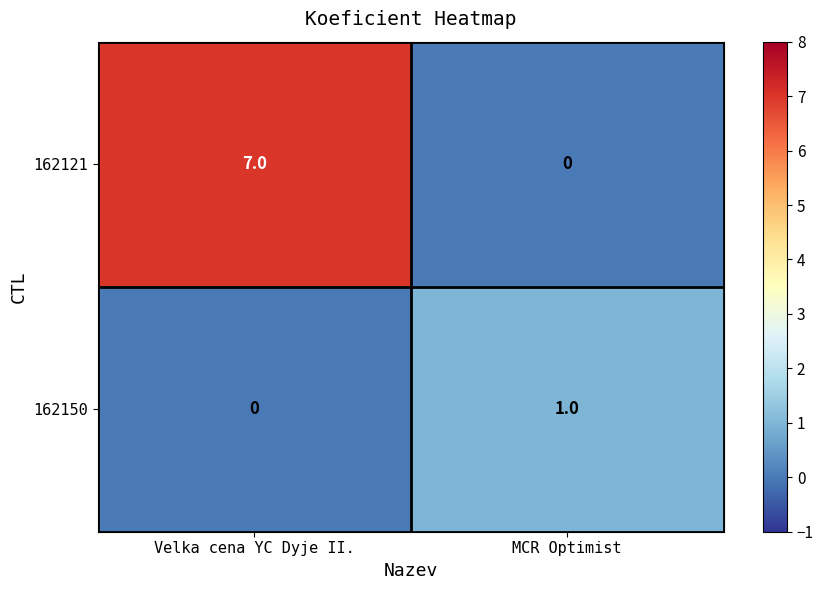

What is the total value across all series at Velka cena YC Dyje II.?

7